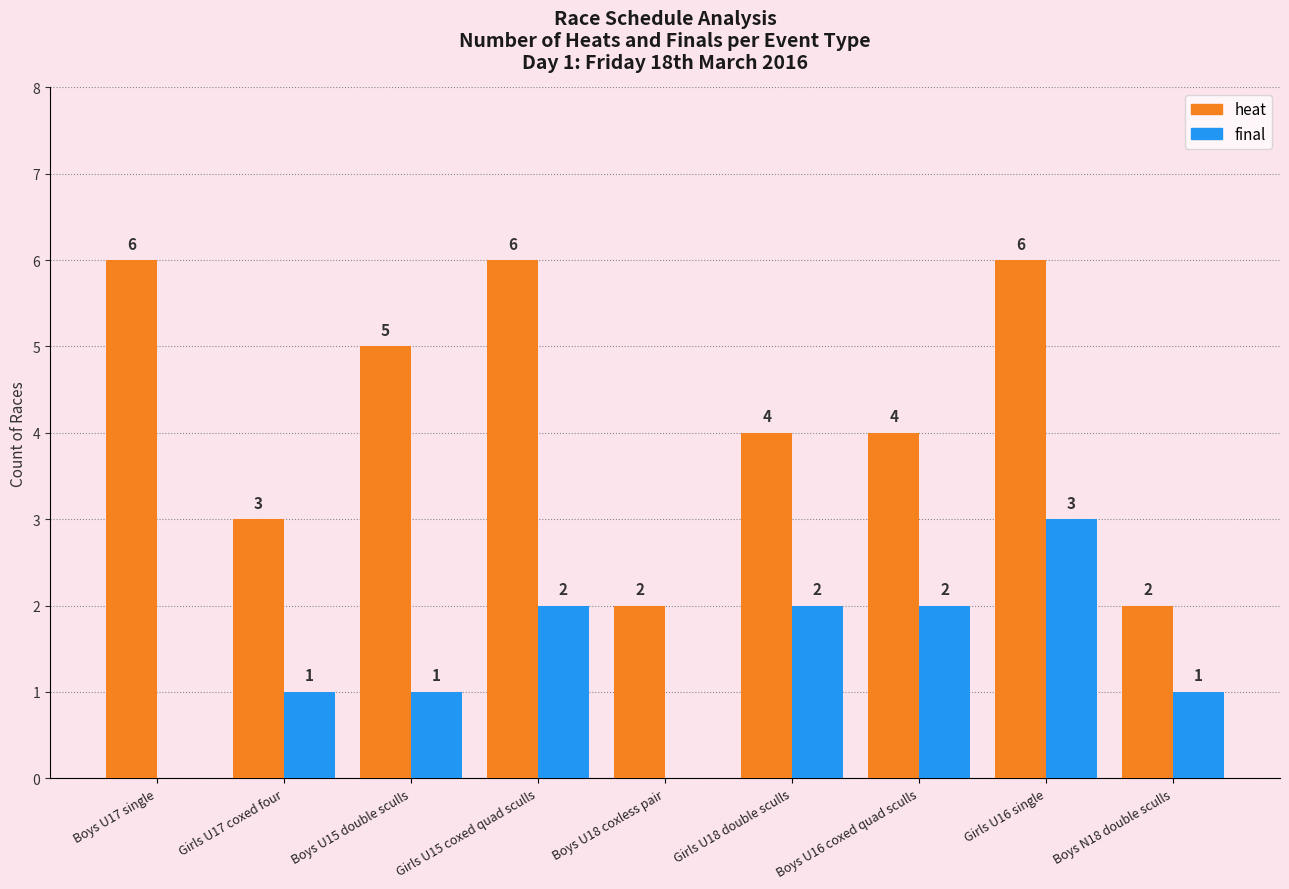

How many values in final are above zero?

7